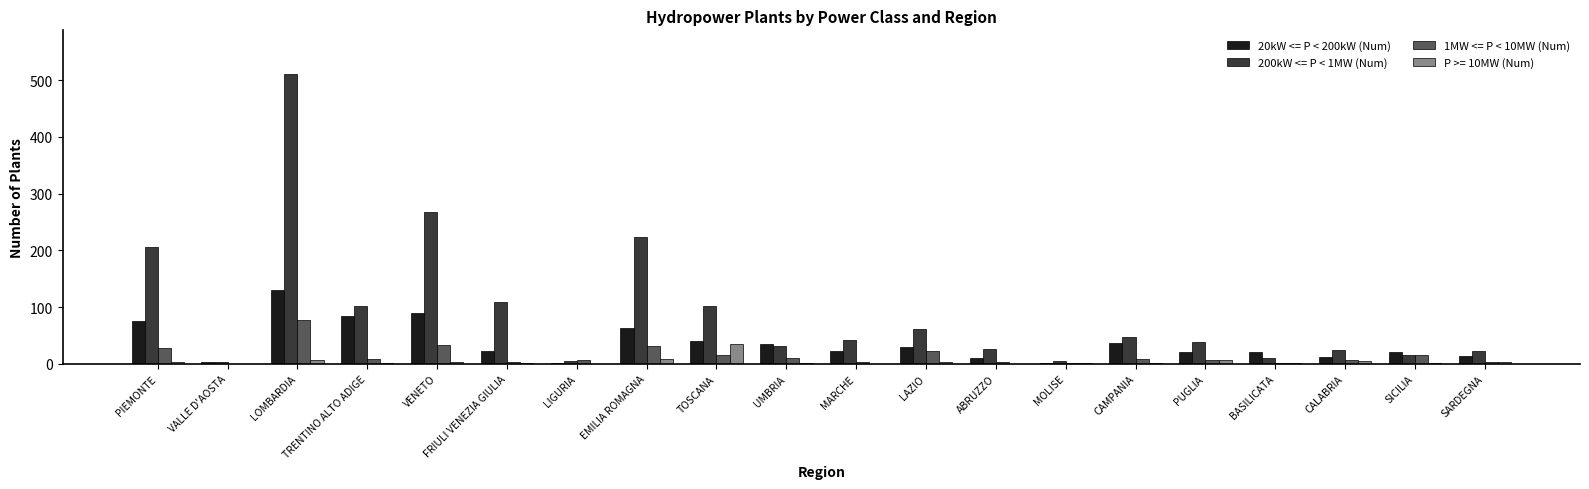

The P >= 10MW (Num) series shows 0 at VALLE D'AOSTA. True or false?

True